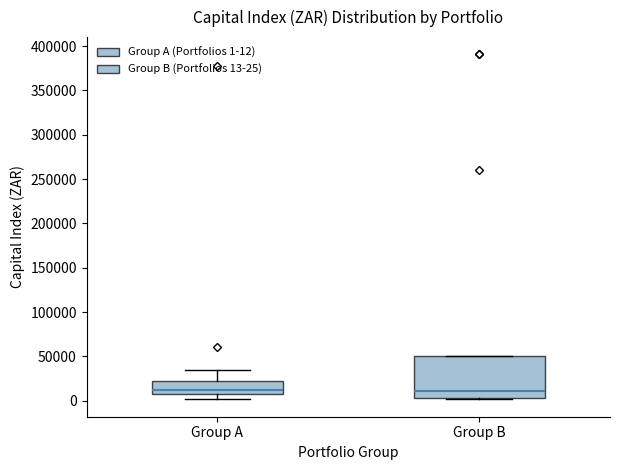

Where does the median line of the box for Group B sit on the y-axis? The values are not printed on the chart, so give them approximately, as read against the axis.

10000